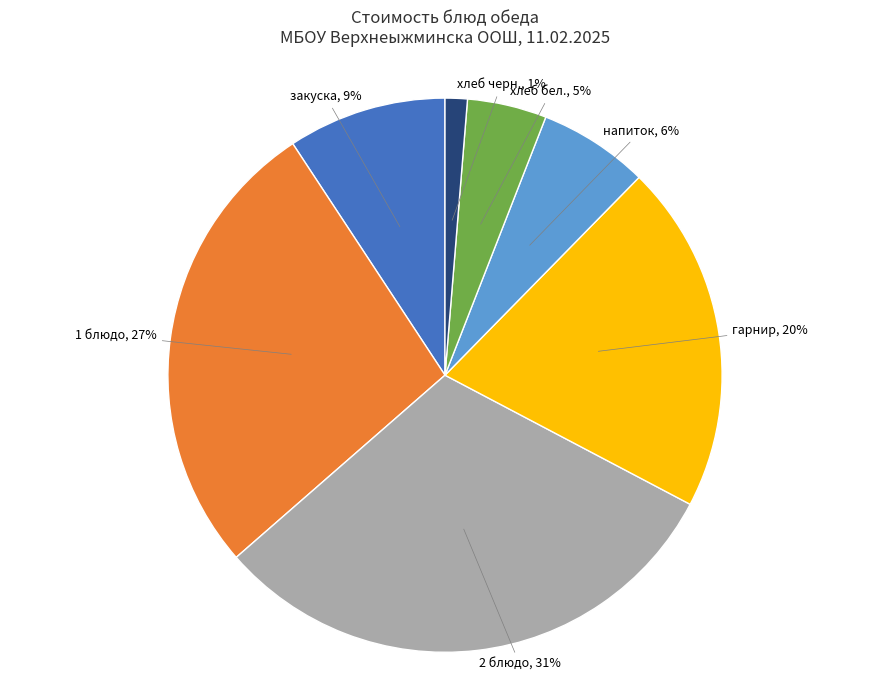

Is there a majority slice in this chart?

No